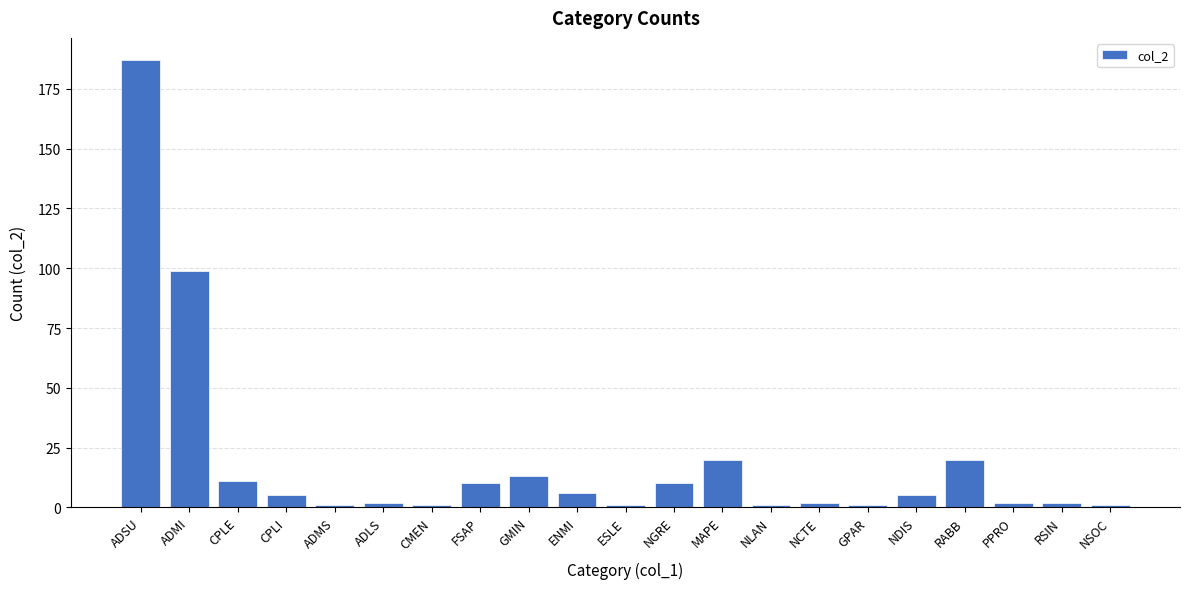

Reading right to left, list all the values displayed in this chart.

1	2	2	20	5	1	2	1	20	10	1	6	13	10	1	2	1	5	11	99	187